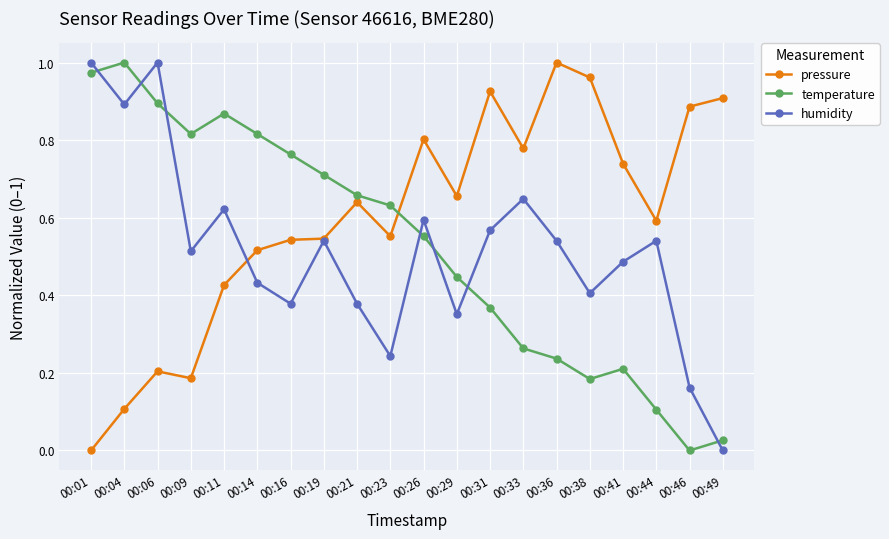

At which category does pressure reach its first local peak?

00:06